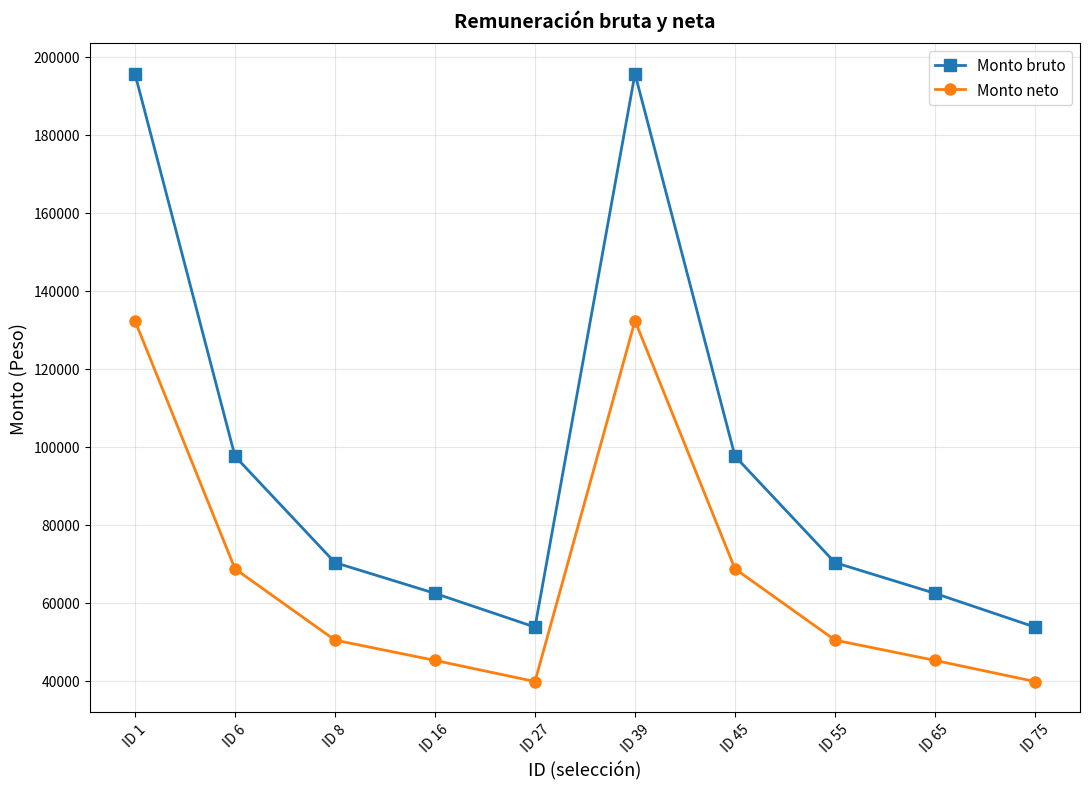

True or false: Monto bruto has more than 0 interior local peaks.

True